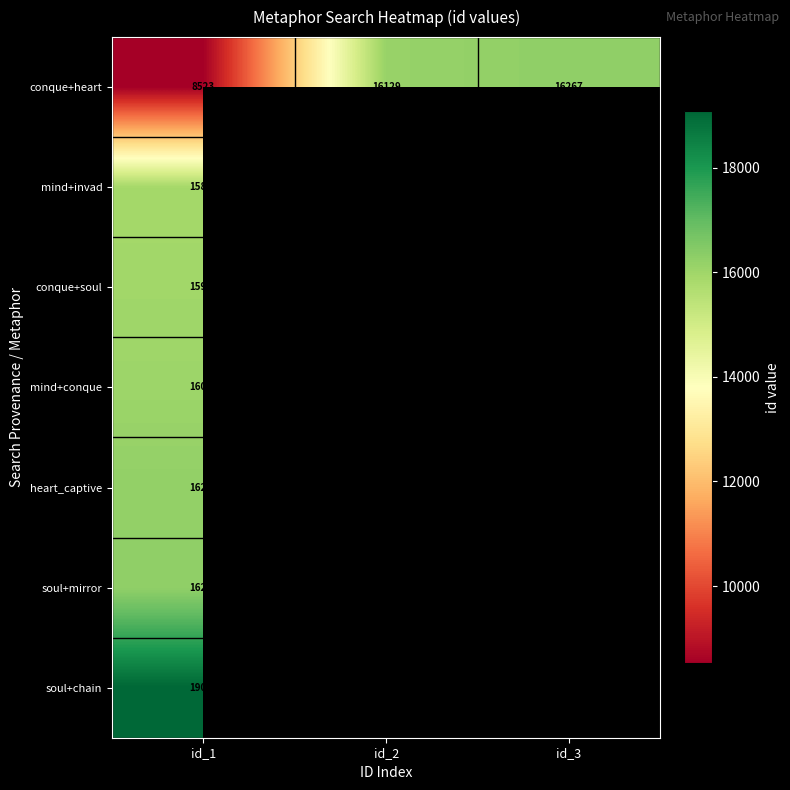

What is the greatest value displayed?

19073.0